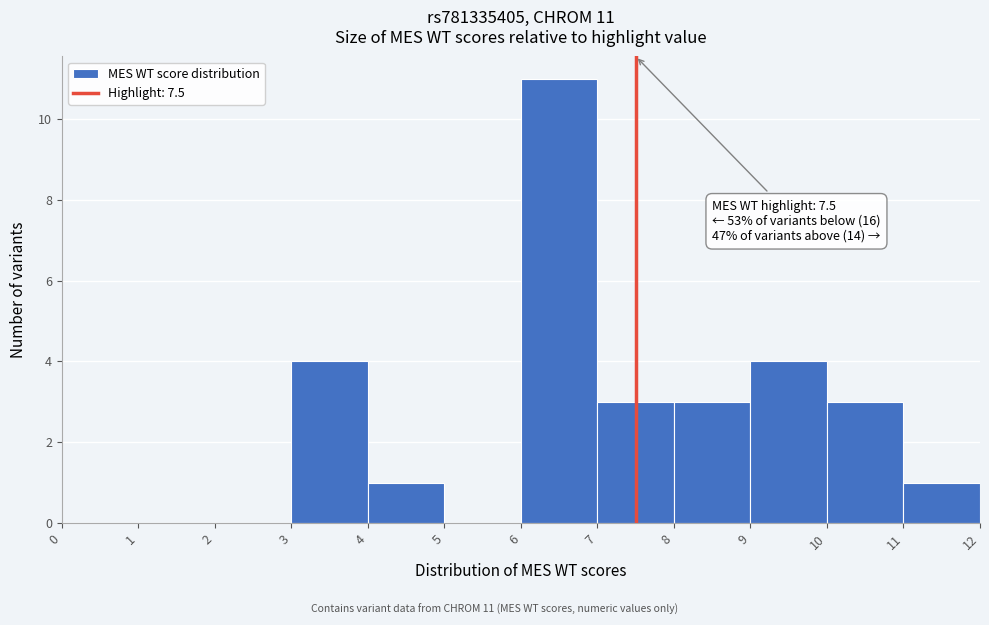

Which range on the x-axis has the tallest bar?

6 to 7